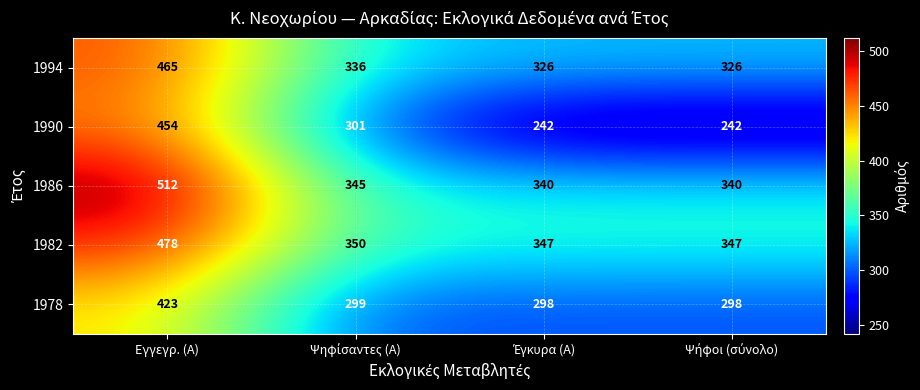

Which series has the widest spread of values?

1990